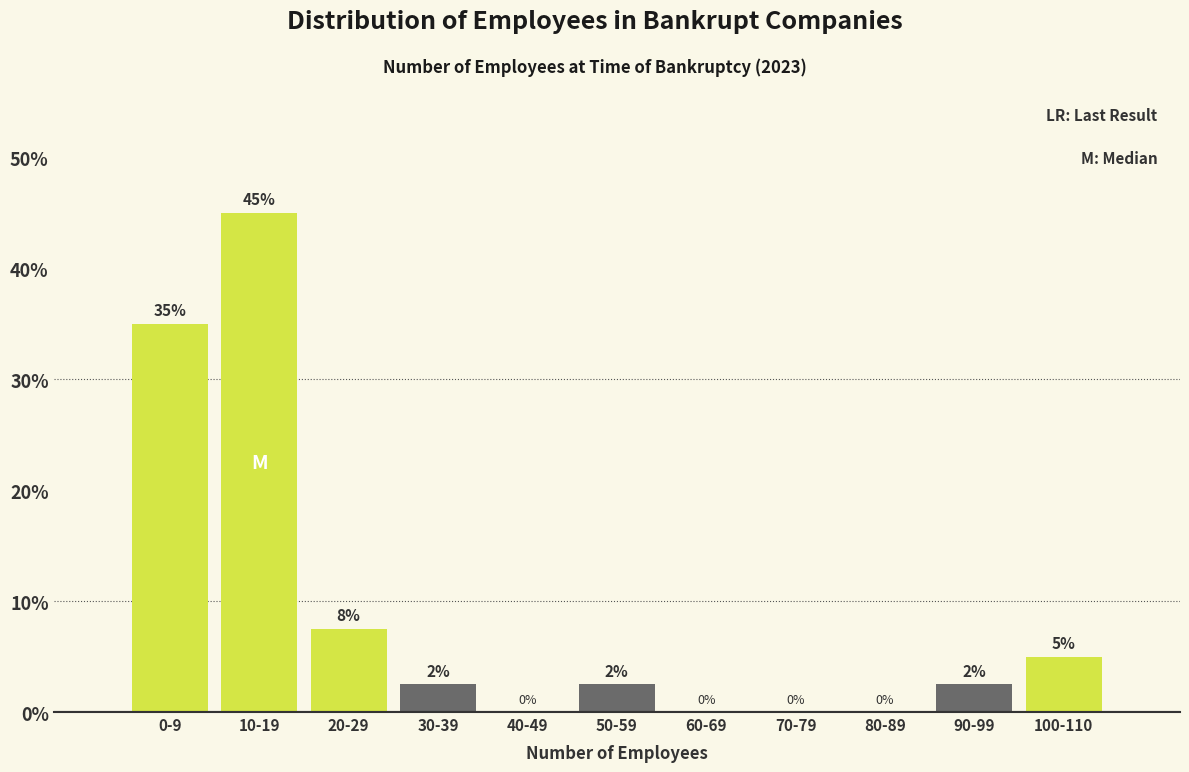

The value at 100-110 is 5.0. True or false?

True